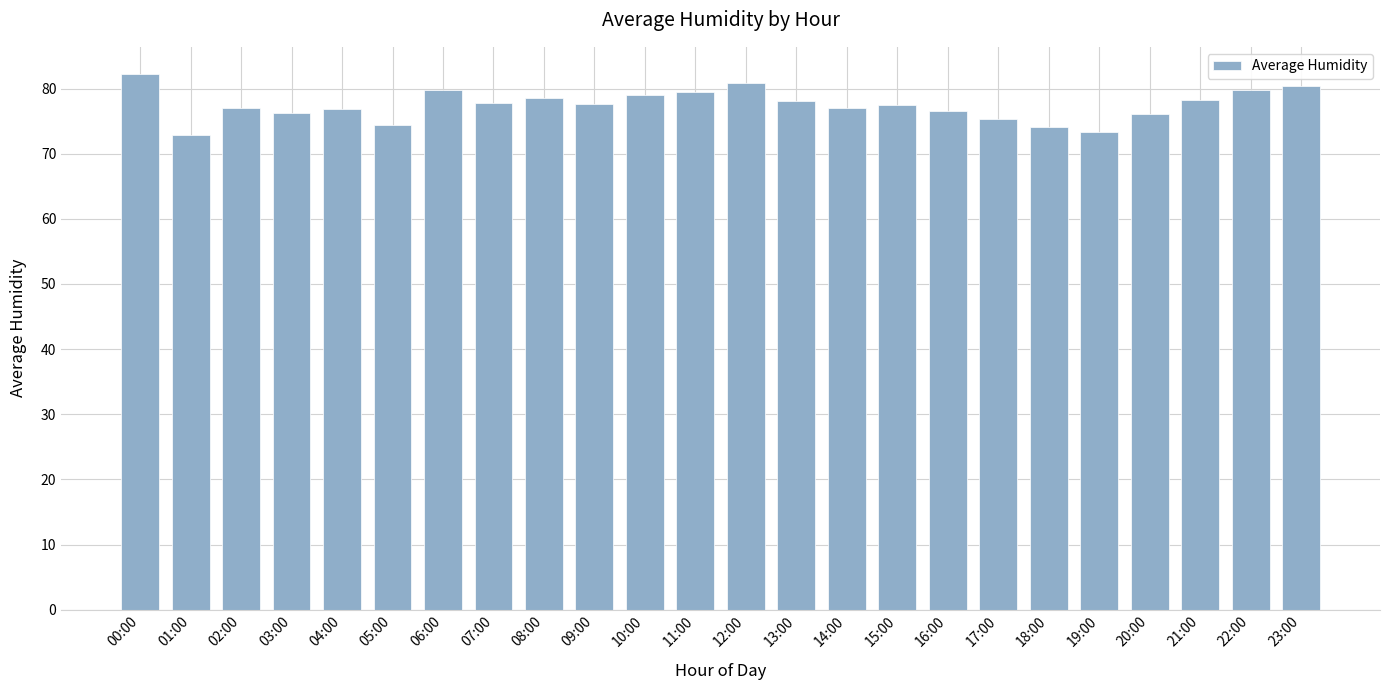

What is the sum of all values?

1859.4